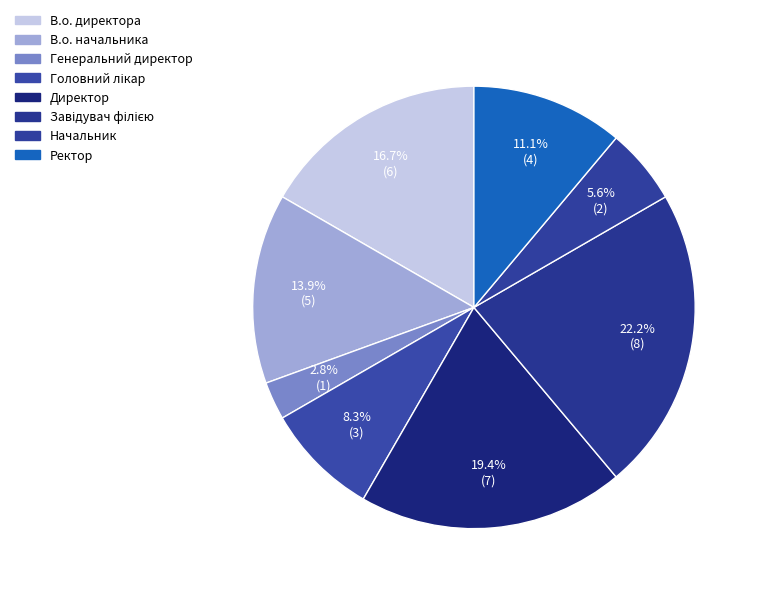

The Директор slice represents 19% of the pie. True or false?

True